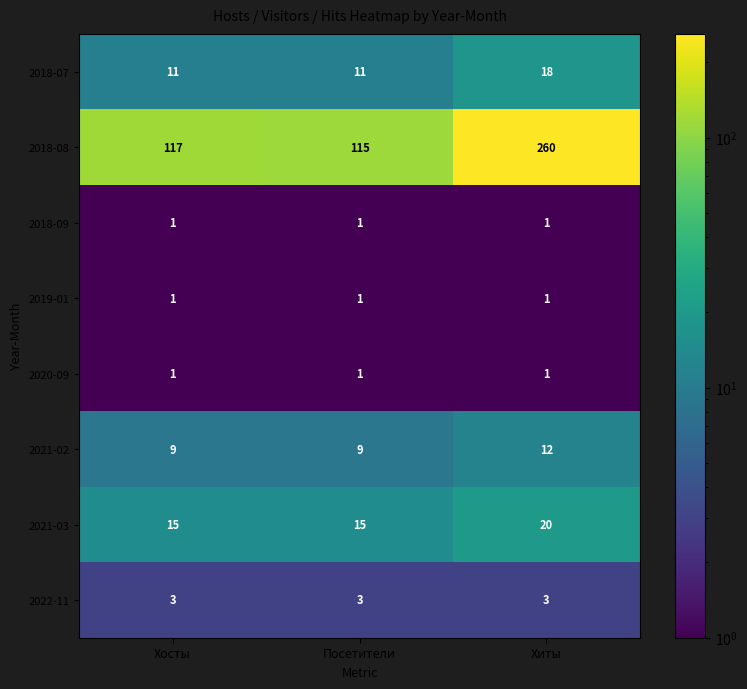

What is the spread (max minus min) of values at Хосты?

116